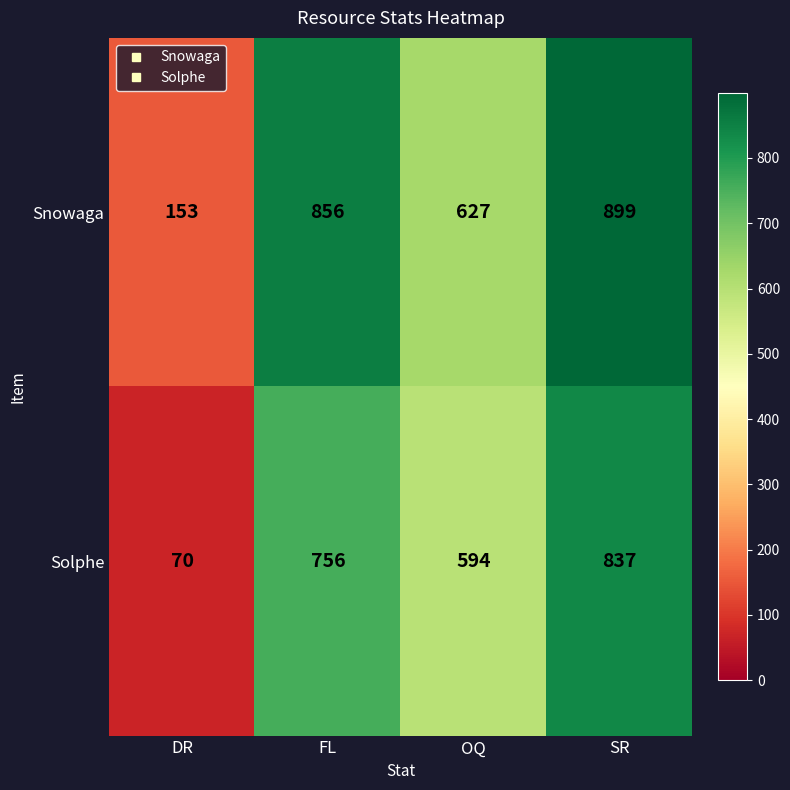

Which series has the largest total across all categories?

Snowaga